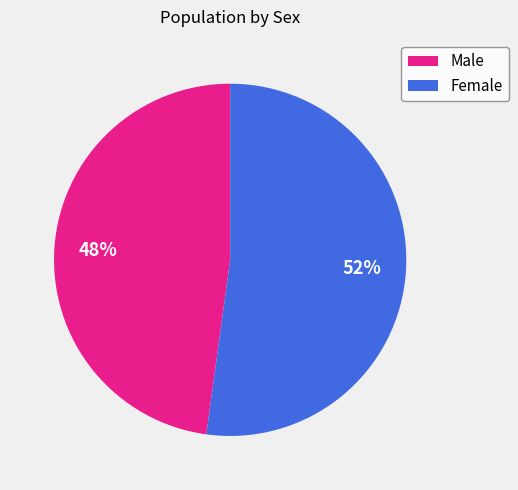

To the nearest percent, what is the combined percentage of Female and Male?

100%